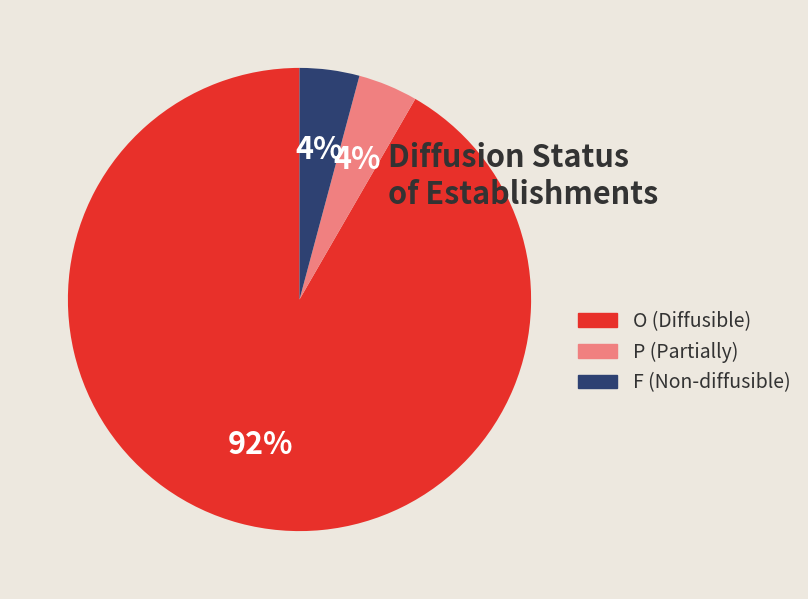

How many slices are in this pie chart?

3